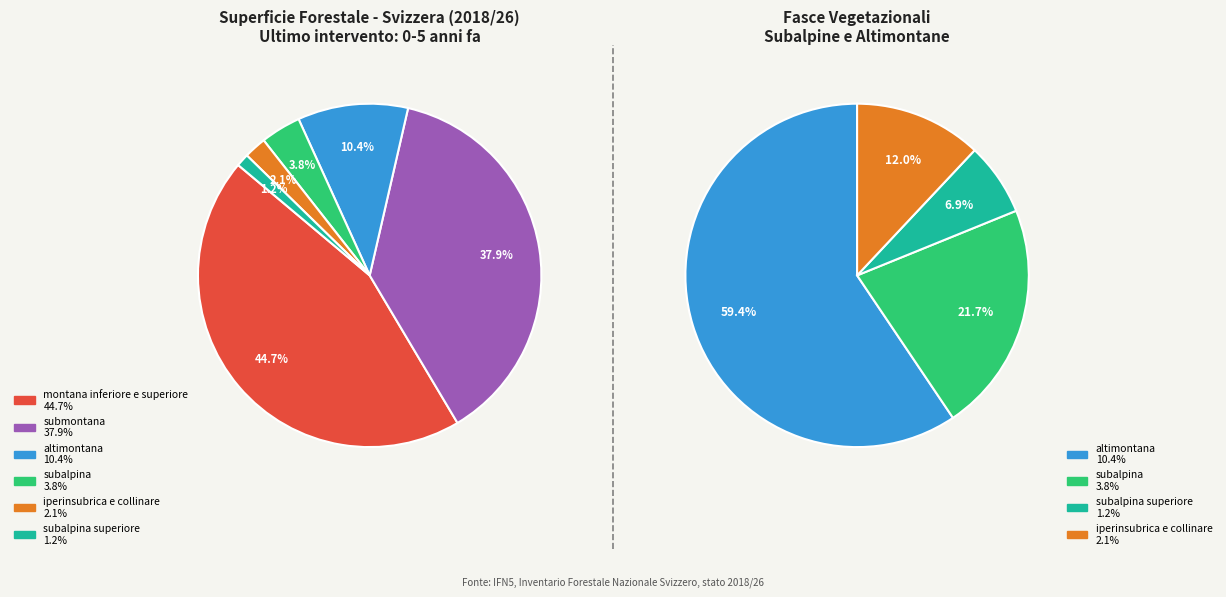

To the nearest percent, what is the average slice percentage?

17%